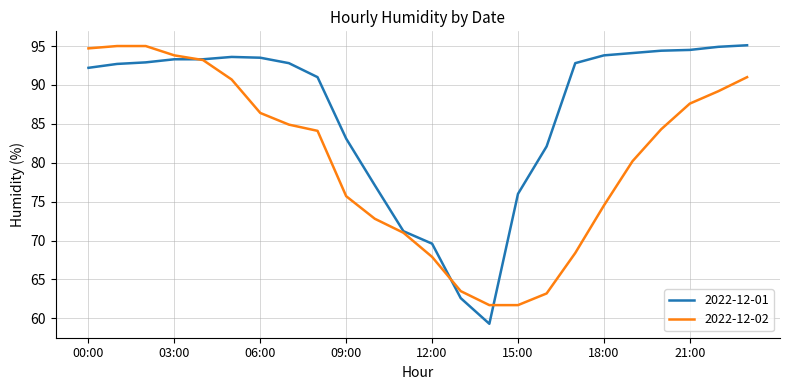

What is the smallest value displayed?

59.3